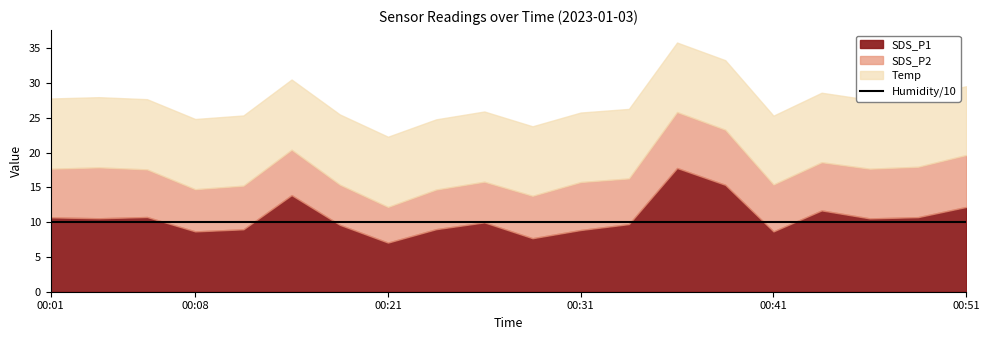

Rank the series by their maximum value, from highest to lowest.

Humidity, SDS_P1, Temp, SDS_P2